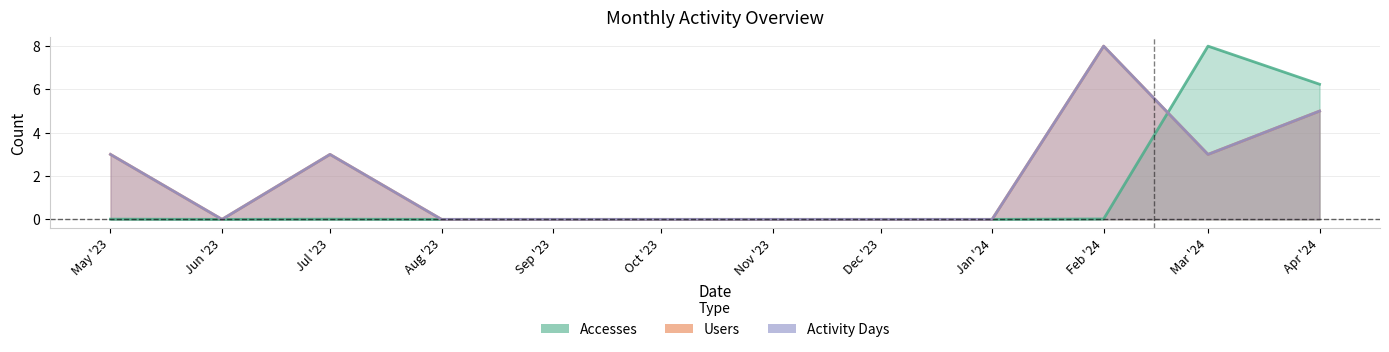

List the series in order of their peak value, lowest first.

Accesses, Users, Activity Days